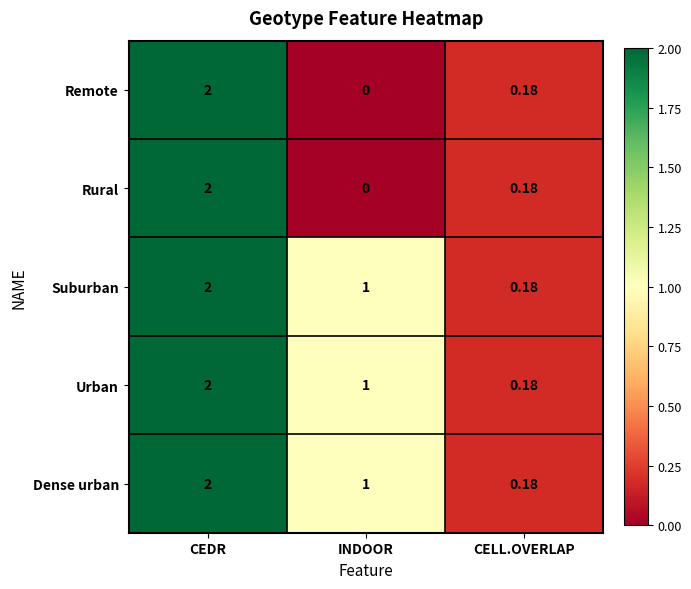

Rank the categories by Remote value from lowest to highest.

INDOOR, CELL.OVERLAP, CEDR